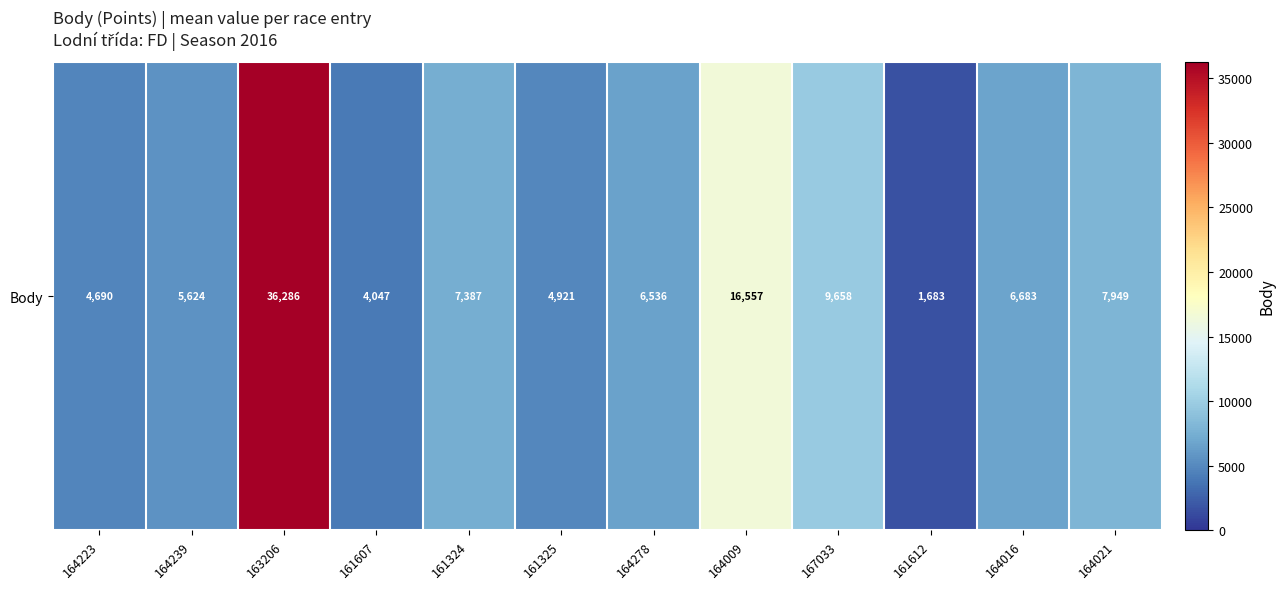

What is the difference between the values at 164278 and 161612?

4853